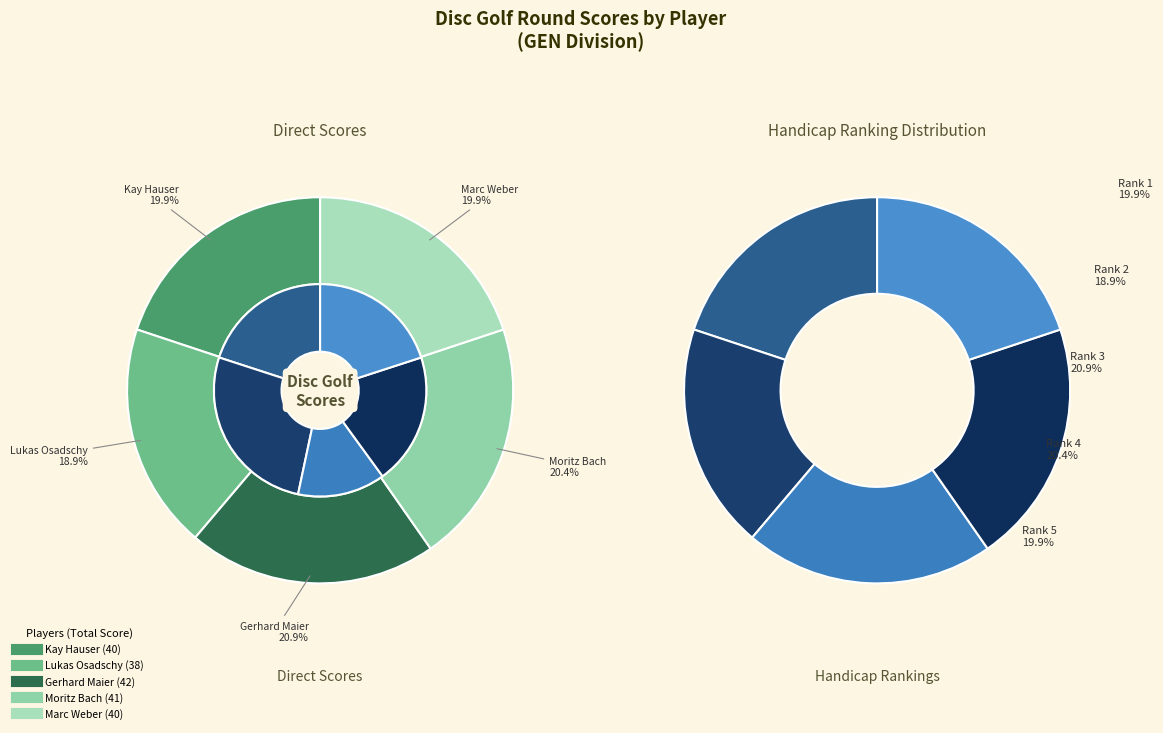

Is there a majority slice in this chart?

No